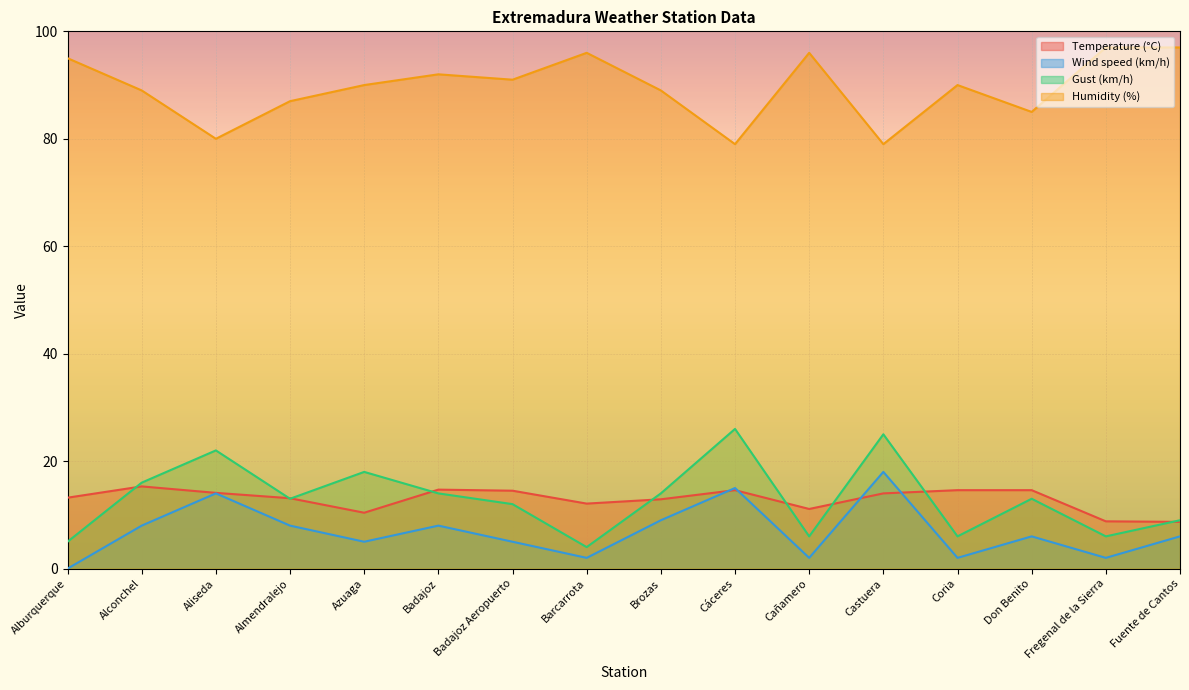

Reading left to right, transcribe all the data shown in this chart.

Temperature (°C): Alburquerque=13.2	Alconchel=15.3	Aliseda=14.1	Almendralejo=13.1	Azuaga=10.4	Badajoz=14.7	Badajoz Aeropuerto=14.5	Barcarrota=12.1	Brozas=12.9	Cáceres=14.6	Cañamero=11.1	Castuera=14.0	Coria=14.6	Don Benito=14.6	Fregenal de la Sierra=8.8	Fuente de Cantos=8.7
Wind speed (km/h): Alburquerque=0.0	Alconchel=8.0	Aliseda=14.0	Almendralejo=8.0	Azuaga=5.0	Badajoz=8.0	Badajoz Aeropuerto=5.0	Barcarrota=2.0	Brozas=9.0	Cáceres=15.0	Cañamero=2.0	Castuera=18.0	Coria=2.0	Don Benito=6.0	Fregenal de la Sierra=2.0	Fuente de Cantos=6.0
Gust (km/h): Alburquerque=5.0	Alconchel=16.0	Aliseda=22.0	Almendralejo=13.0	Azuaga=18.0	Badajoz=14.0	Badajoz Aeropuerto=12.0	Barcarrota=4.0	Brozas=14.0	Cáceres=26.0	Cañamero=6.0	Castuera=25.0	Coria=6.0	Don Benito=13.0	Fregenal de la Sierra=6.0	Fuente de Cantos=9.0
Humidity (%): Alburquerque=95.0	Alconchel=89.0	Aliseda=80.0	Almendralejo=87.0	Azuaga=90.0	Badajoz=92.0	Badajoz Aeropuerto=91.0	Barcarrota=96.0	Brozas=89.0	Cáceres=79.0	Cañamero=96.0	Castuera=79.0	Coria=90.0	Don Benito=85.0	Fregenal de la Sierra=97.0	Fuente de Cantos=97.0